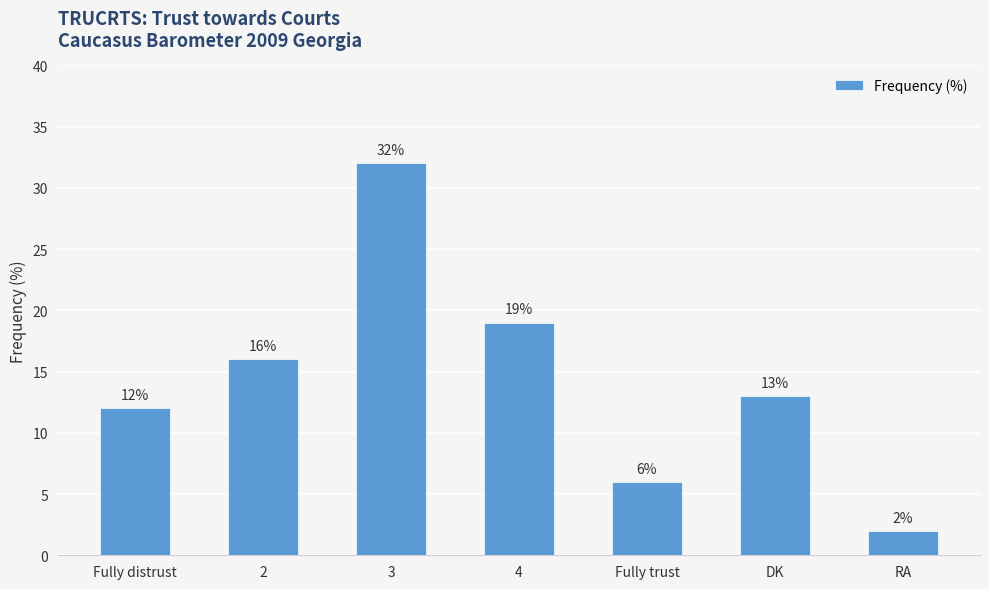

Reading right to left, extract all data points from this chart.

RA=2	DK=13	Fully trust=6	4=19	3=32	2=16	Fully distrust=12